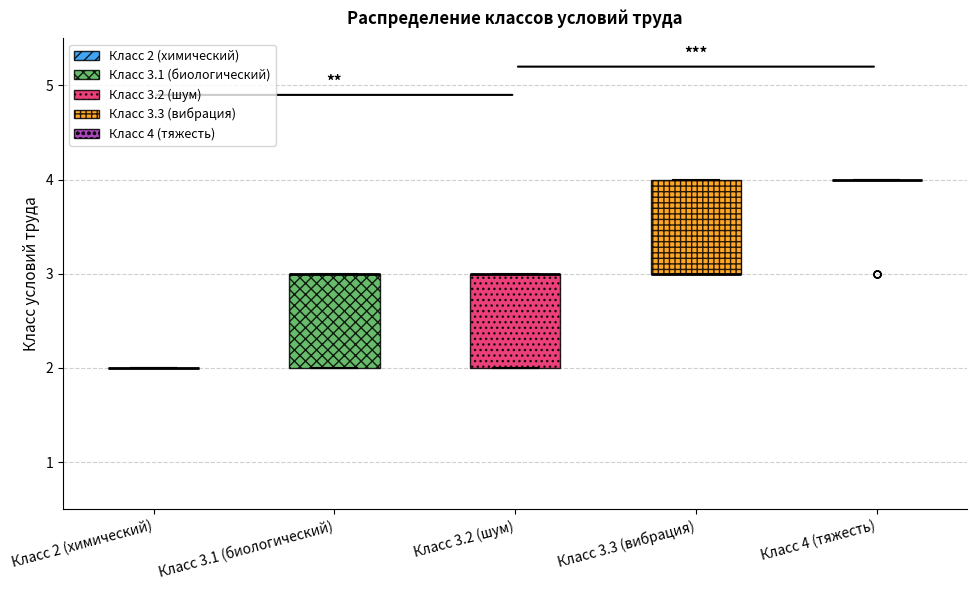

Reading left to right, read every box against the y-axis: the position of its median line, the range the box covers, and the ends of its whiskers. The values are not printed on the chart, so give them approximately, as read against the axis.

Класс 2 (химический): box collapsed to a line at 2, whiskers 2 to 2
Класс 3.1 (биологический): median 3 (drawn on the box's upper edge), box 2 to 3, whiskers 2 to 3
Класс 3.2 (шум): median 3 (drawn on the box's upper edge), box 2 to 3, whiskers 2 to 3
Класс 3.3 (вибрация): median 3 (drawn on the box's lower edge), box 3 to 4, whiskers 3 to 4
Класс 4 (тяжесть): box collapsed to a line at 4, whiskers 4 to 4